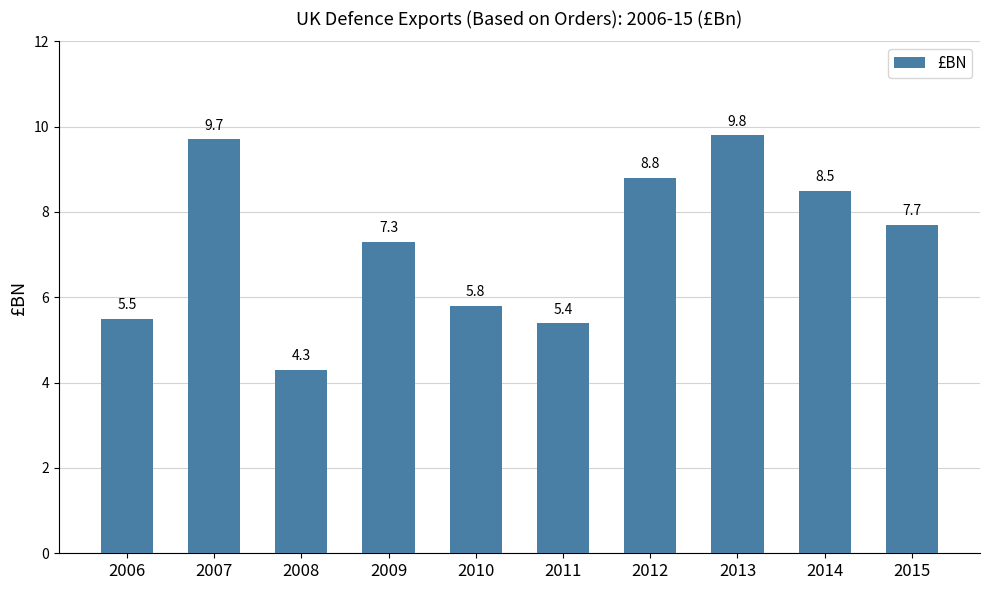

Rank the categories by value from highest to lowest.

2013, 2007, 2012, 2014, 2015, 2009, 2010, 2006, 2011, 2008